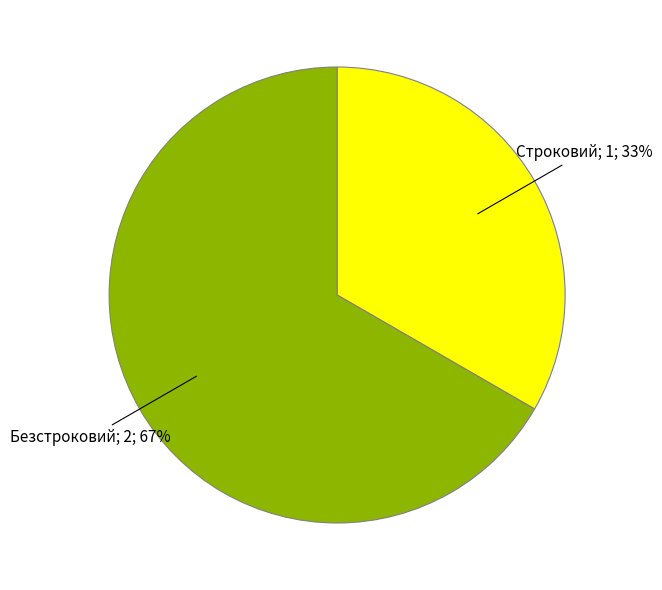

Is there a majority slice in this chart?

Yes